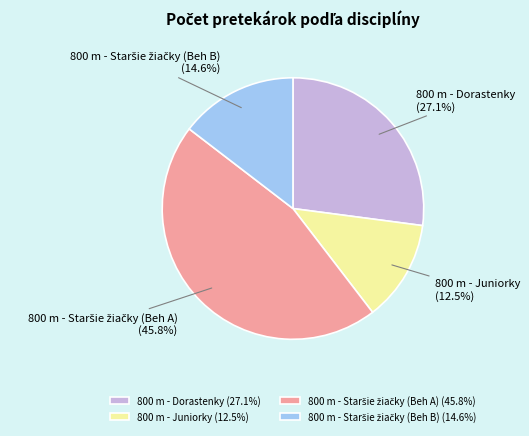

What percentage do 800 m - Juniorky (12.5%) and 800 m - Dorastenky (27.1%) together represent?

39.6%